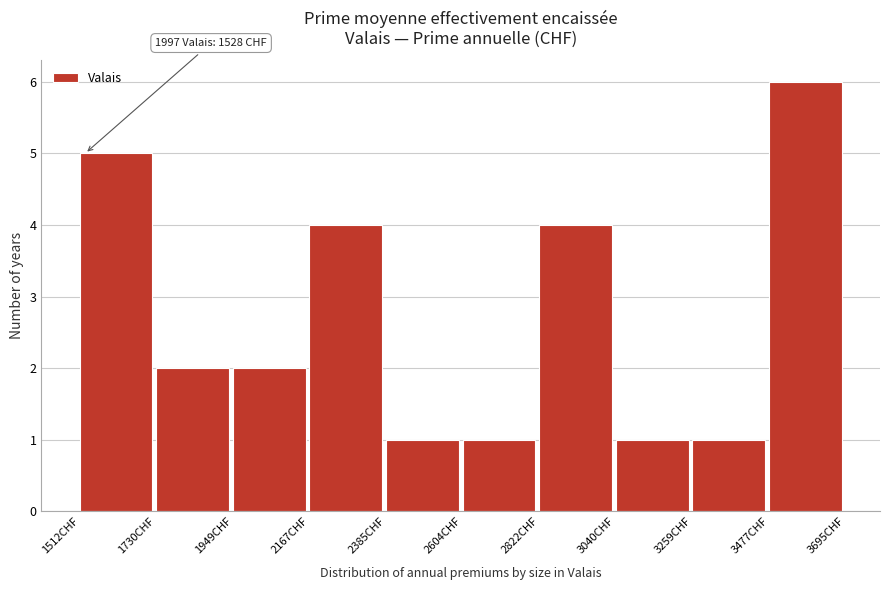

Which range on the x-axis has the tallest bar?

3500 to 3700